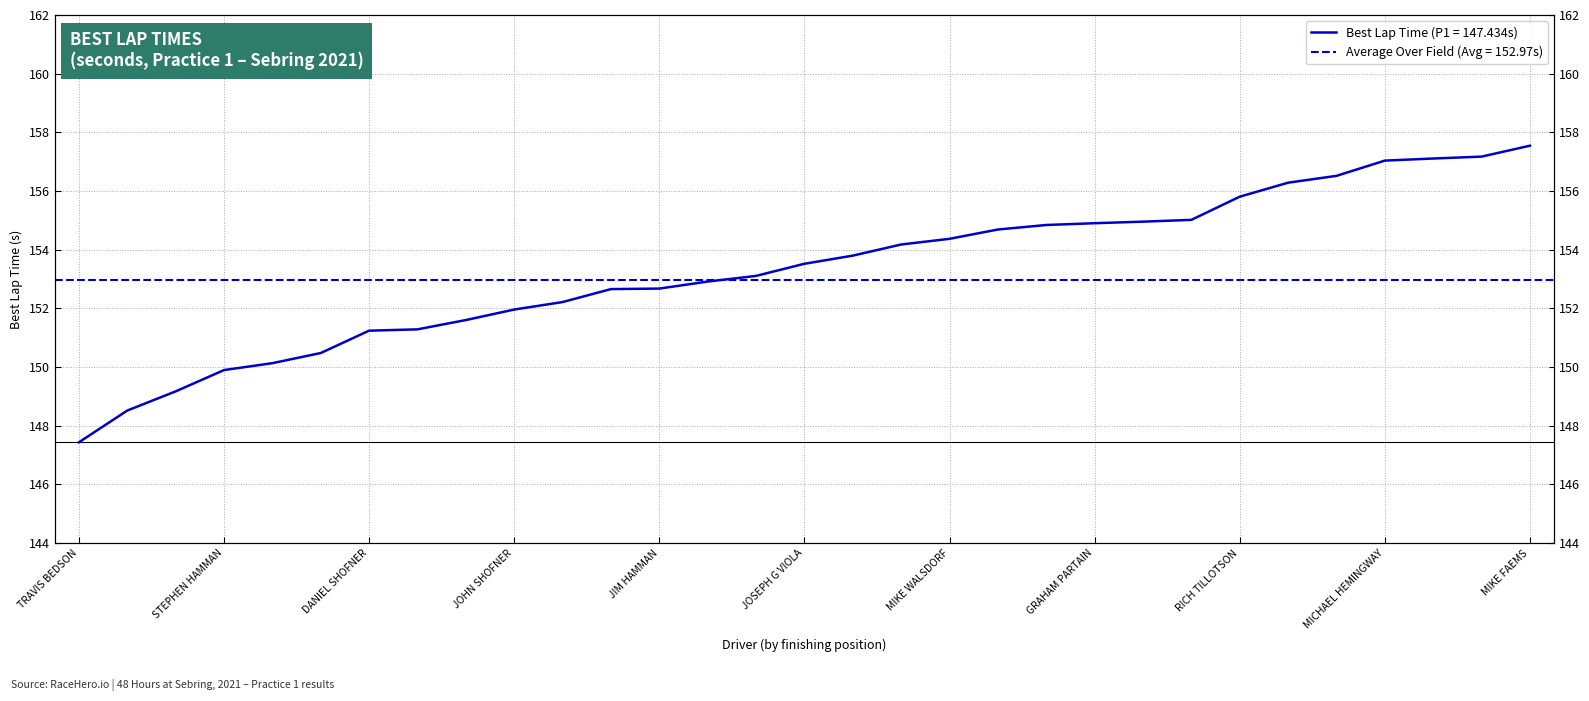

List the labels in order of value, smallest first.

TRAVIS BEDSON, ED DUNNE, GARY COLLINS, STEPHEN HAMMAN, LIVIO GALANTI, NICK KERSHAW, DANIEL SHOFNER, SCOTT NOBLE, SEAN GIBBONS, JOHN SHOFNER, HUNT McMAHON, BERNARD NUSSBAUMER, JIM HAMMAN, TIM NAGY, GREG TUREK, JOSEPH G VIOLA, SAM OWEN, JASON WOZ, MIKE WALSDORF, ALEX AU, MICHAEL IAPALUCCIO, GRAHAM PARTAIN, KRIS TAYLOR, MITCH BOWLING, RICH TILLOTSON, LOU YORIO, TRAVIS CHAMBERS, MICHAEL HEMINGWAY, RYAN FARRAGUT, JAVIER RIPOLL JR, MIKE FAEMS